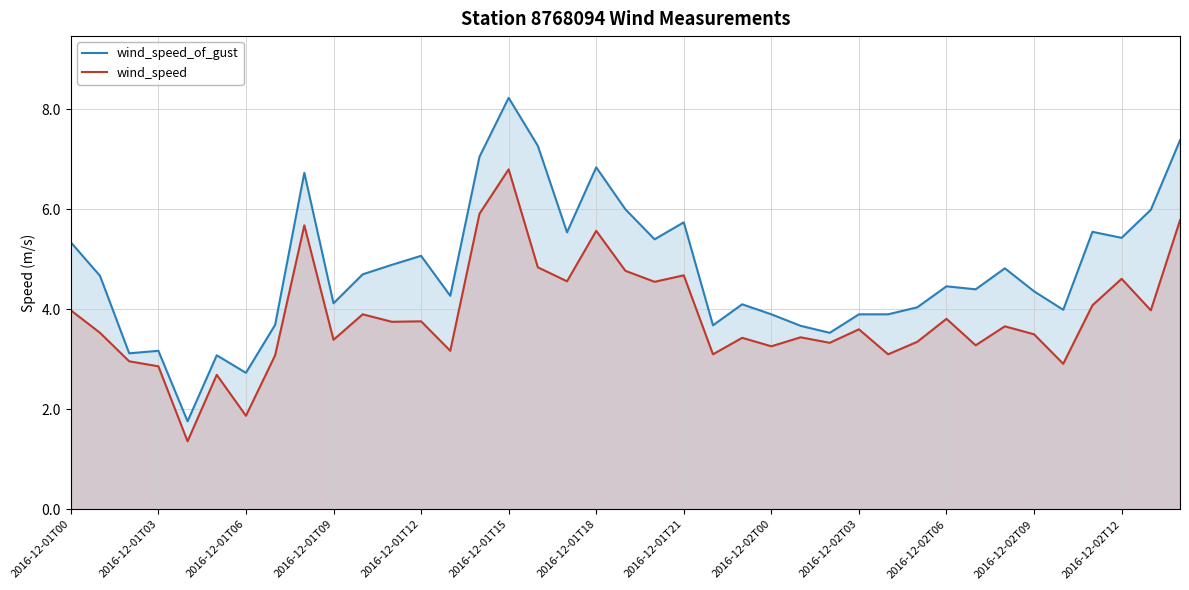

Rank the series by their maximum value, from lowest to highest.

wind_speed, wind_speed_of_gust